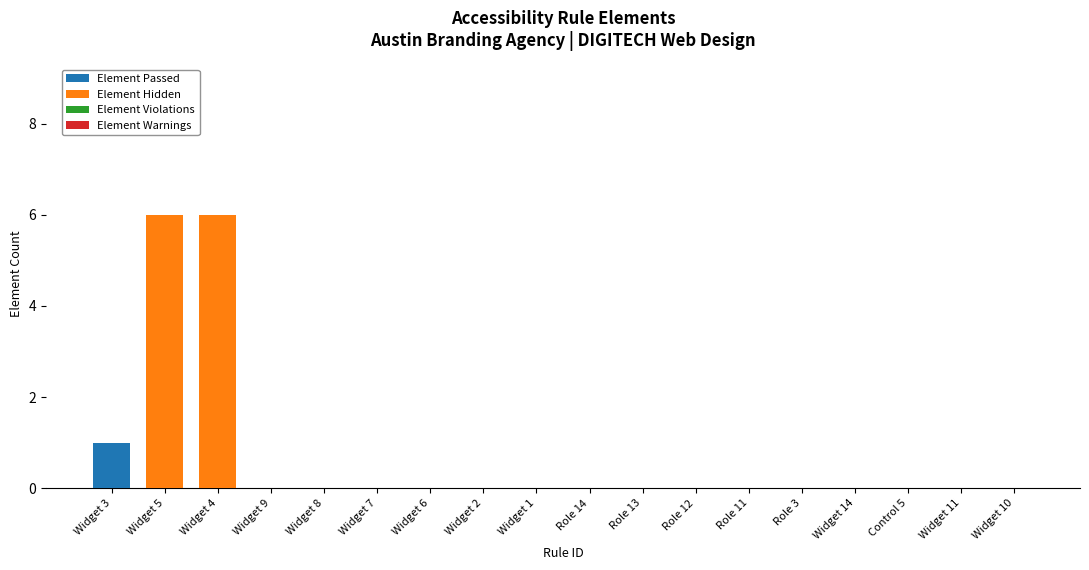

Which category has the highest value in the Element Passed series?

Widget 3